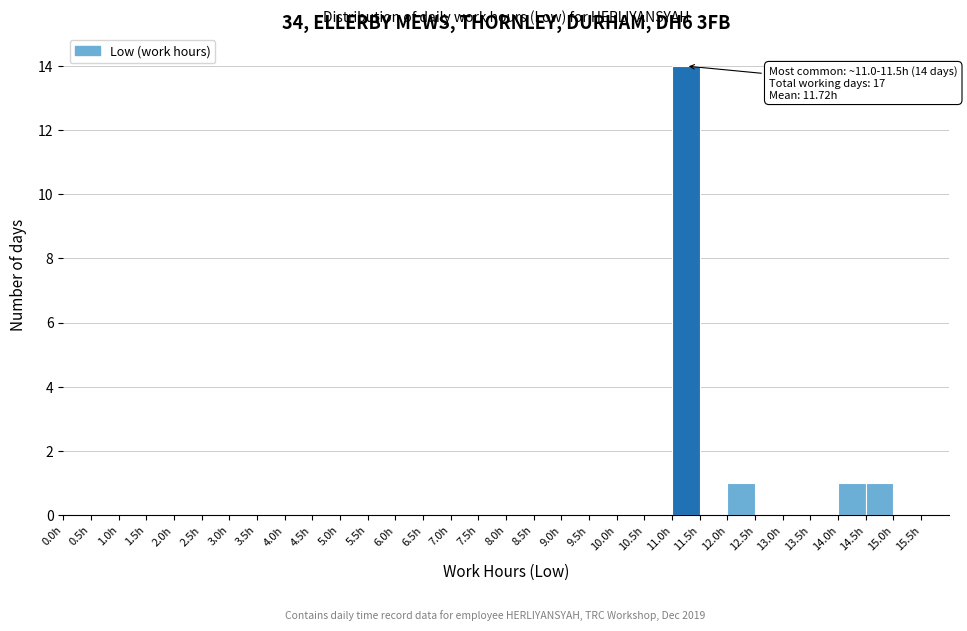

Over which range of the x-axis is the bar tallest?

11.0 to 11.5